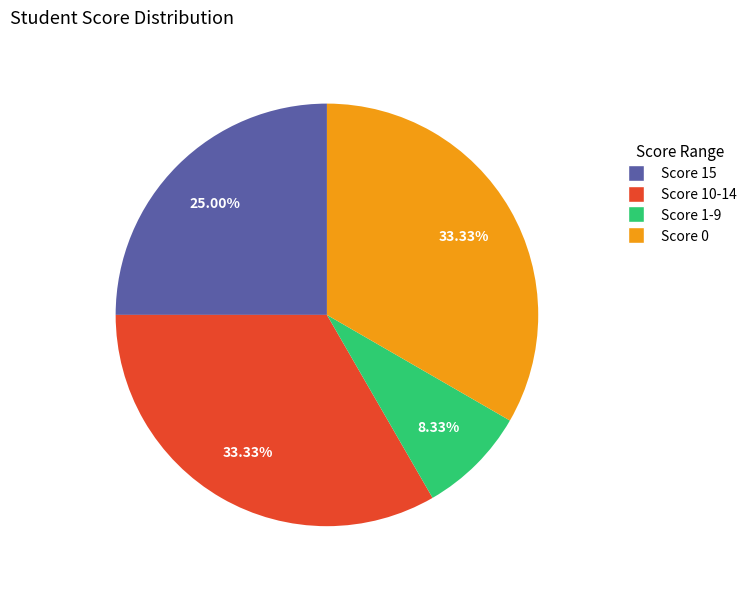

Is there any slice that represents more than half of the pie?

No